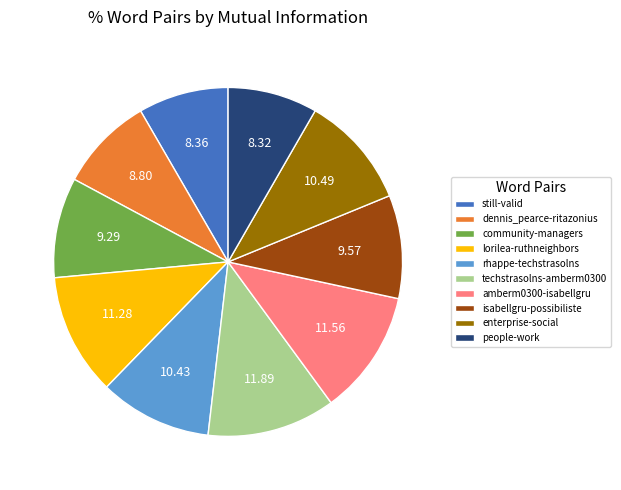

Between community-managers and rhappe-techstrasolns, which is larger?

rhappe-techstrasolns